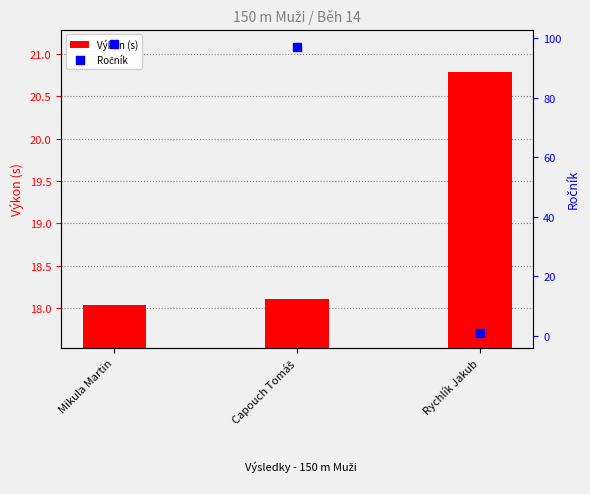

What are all the series names shown in the legend?

Výkon (s), Ročník